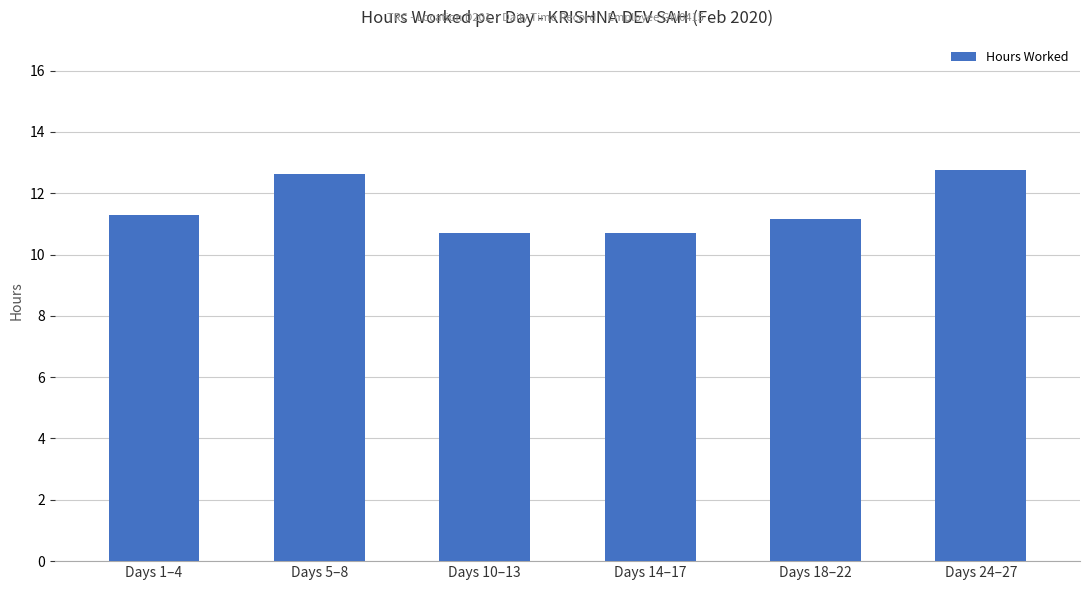

What is the difference between the second highest and minimum values?

1.9